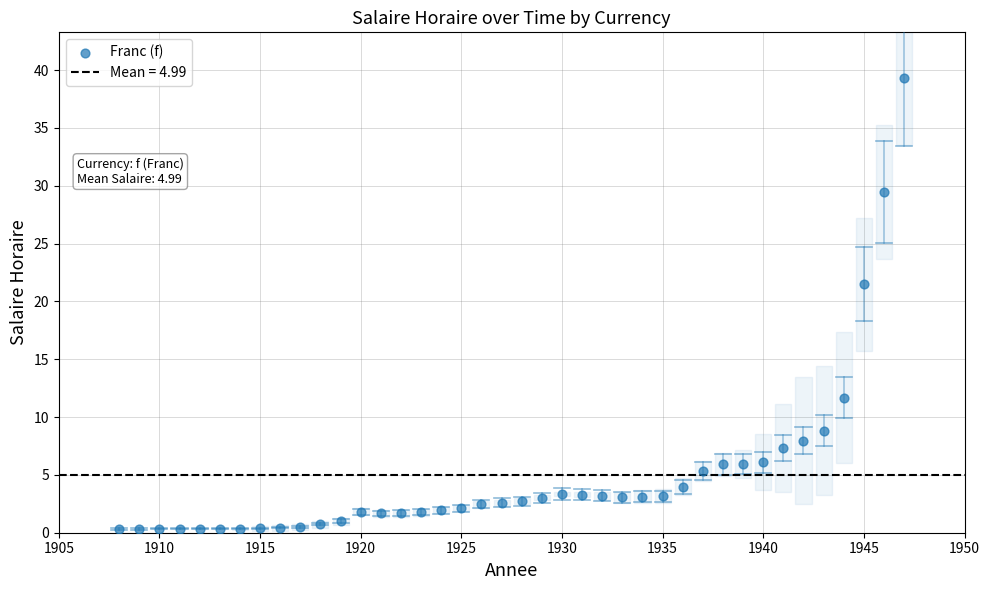

What is the range of Y values (max minus min)?

39.0